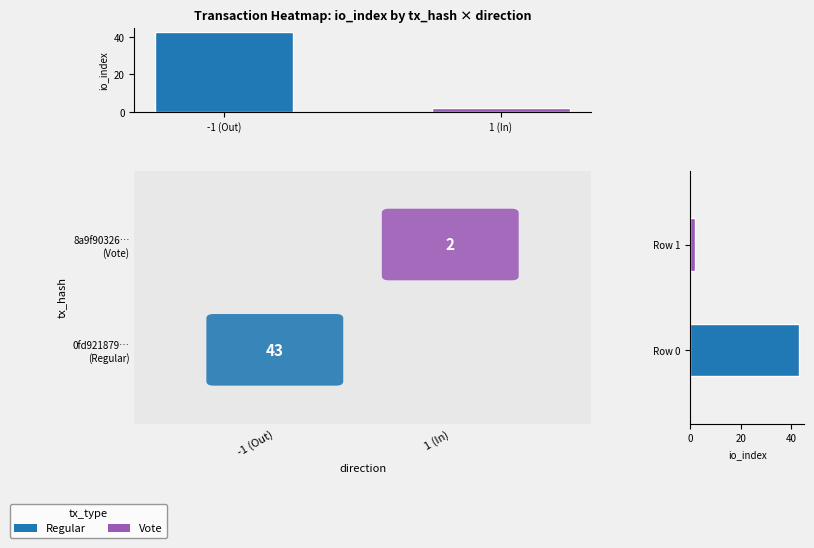

How many values are between 2 and 43?

2